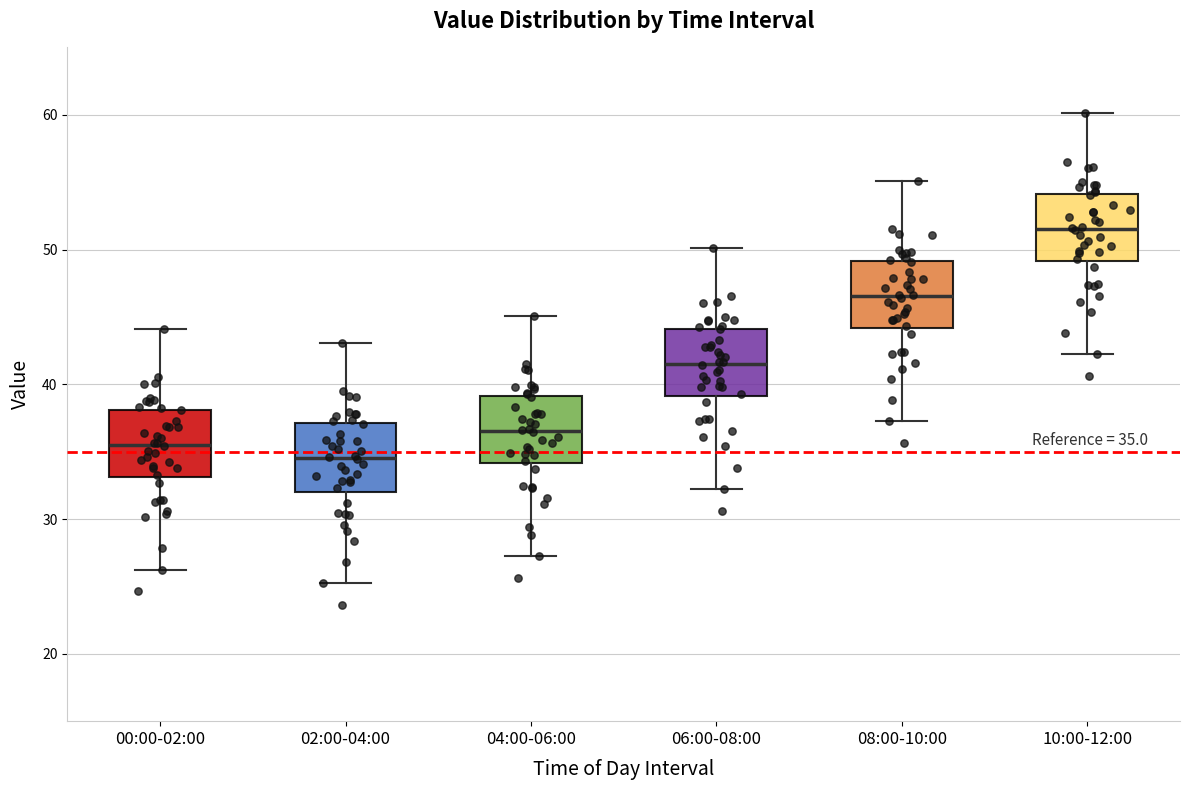

Which box has the lowest median line?

02:00-04:00